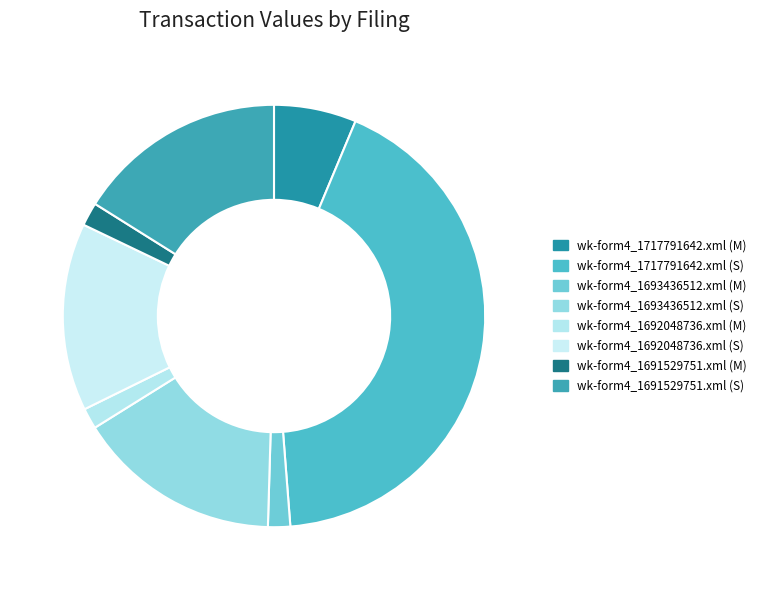

What is the change in value from wk-form4_1717791642.xml (S) to wk-form4_1693436512.xml (M)?

-3160537